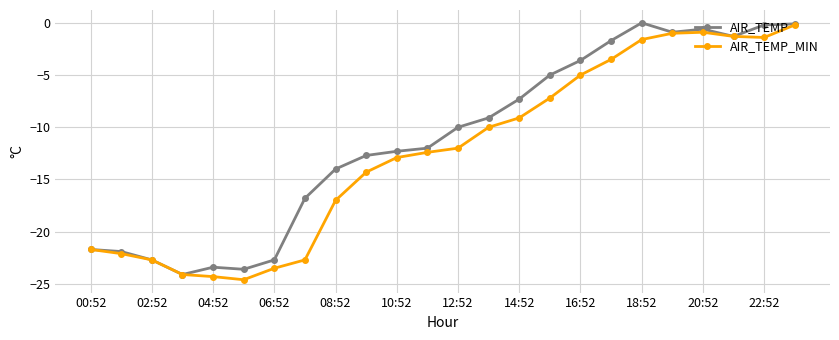

What is the value of the AIR_TEMP_MIN point at the 19th from the left?

-1.6